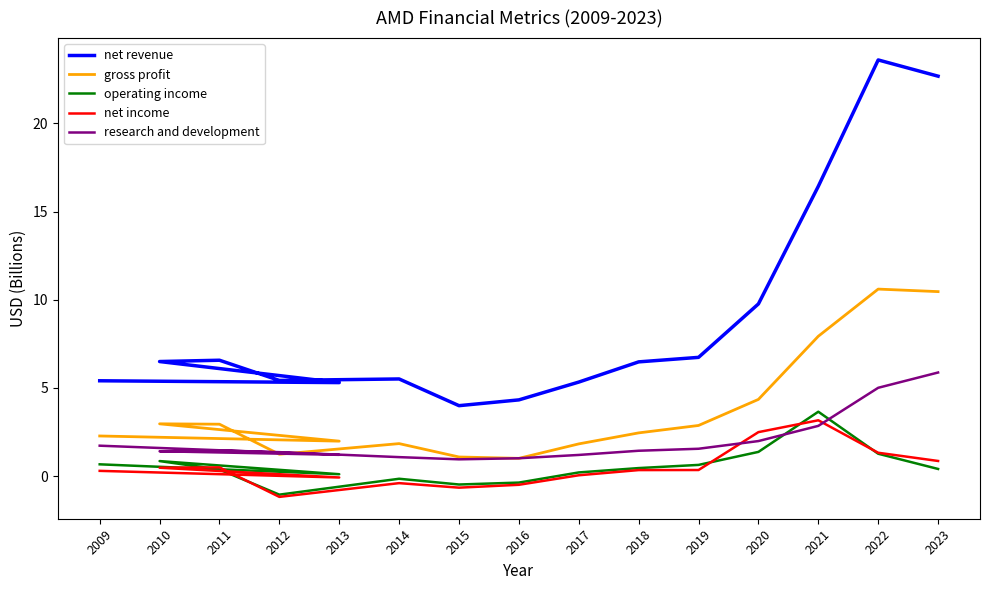

The value of net income at 2021 is 3.2. True or false?

True